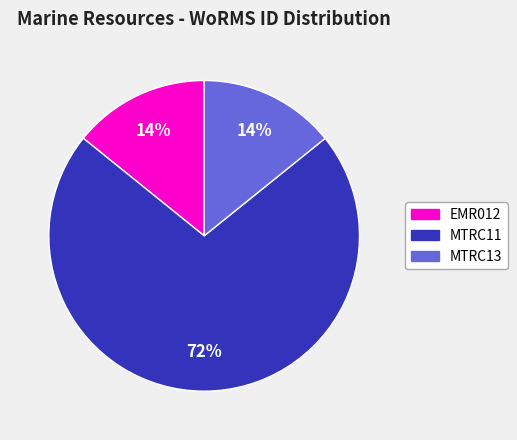

Do MTRC13 and MTRC11 together represent more than half of the pie?

Yes